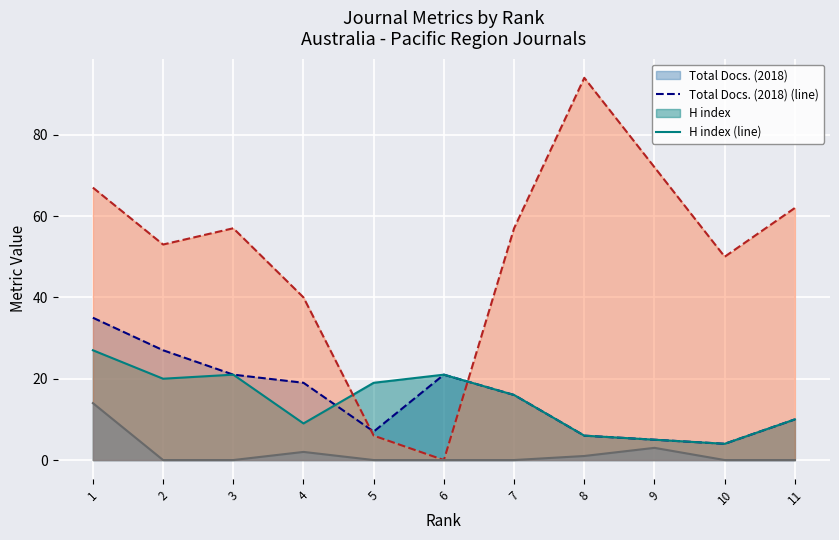

How many lines are shown in the chart?

4